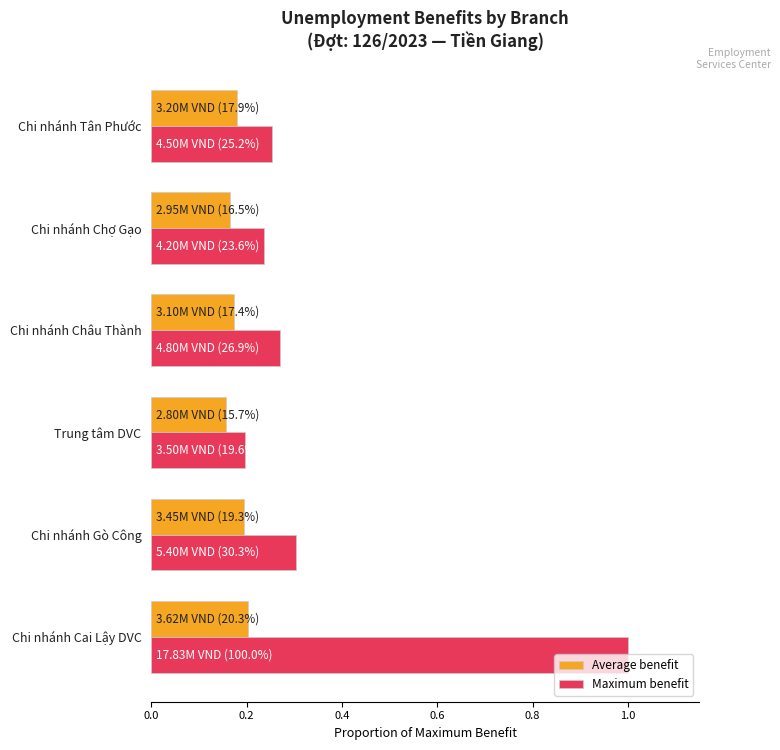

The value of Maximum benefit at Chi nhánh Châu Thành is 0.3. True or false?

True